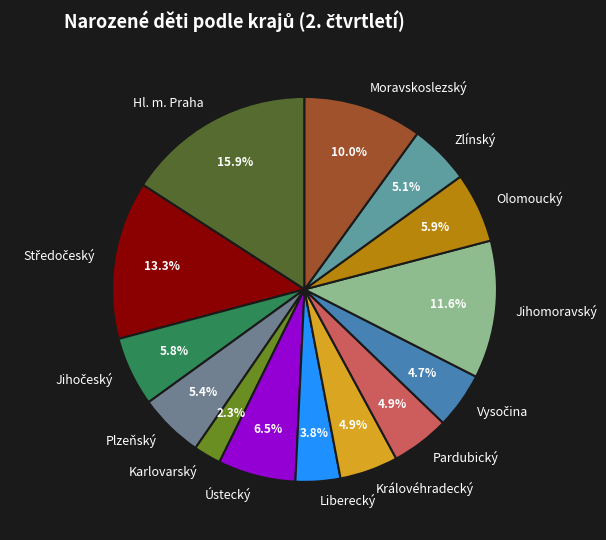

Which category has the smallest portion of the pie?

Karlovarský